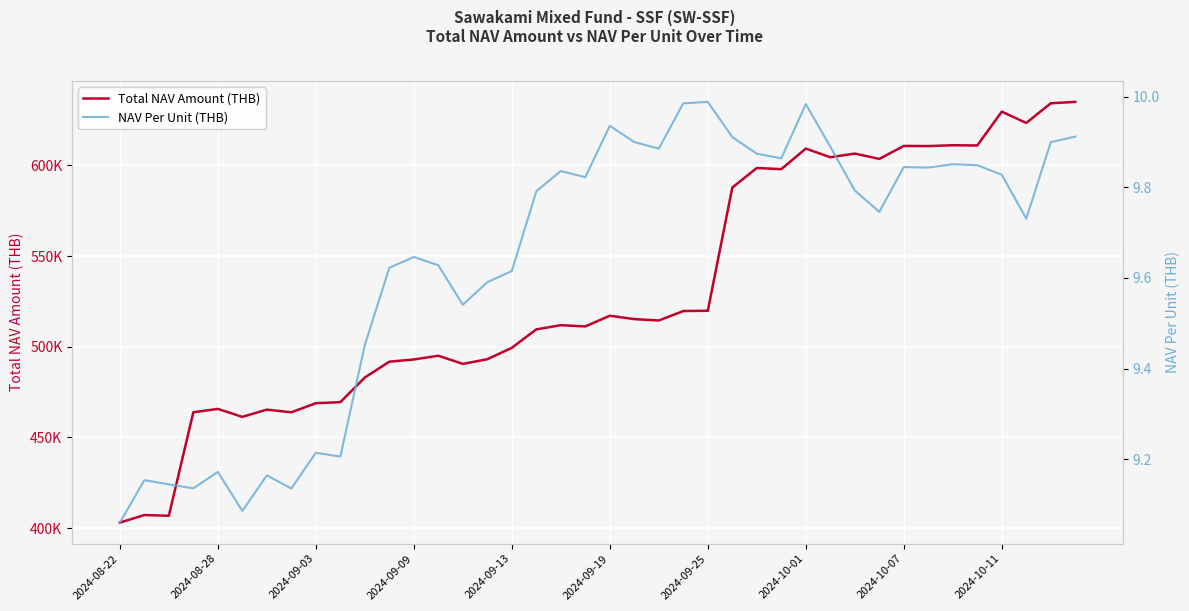

What is the spread (max minus min) of values at 30?

606459.6